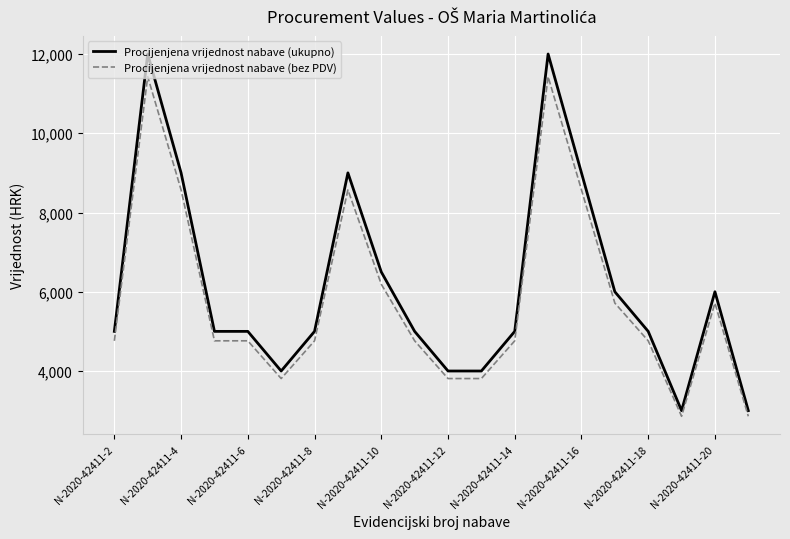

Which series has the widest spread of values?

Procijenjena vrijednost nabave (ukupno)